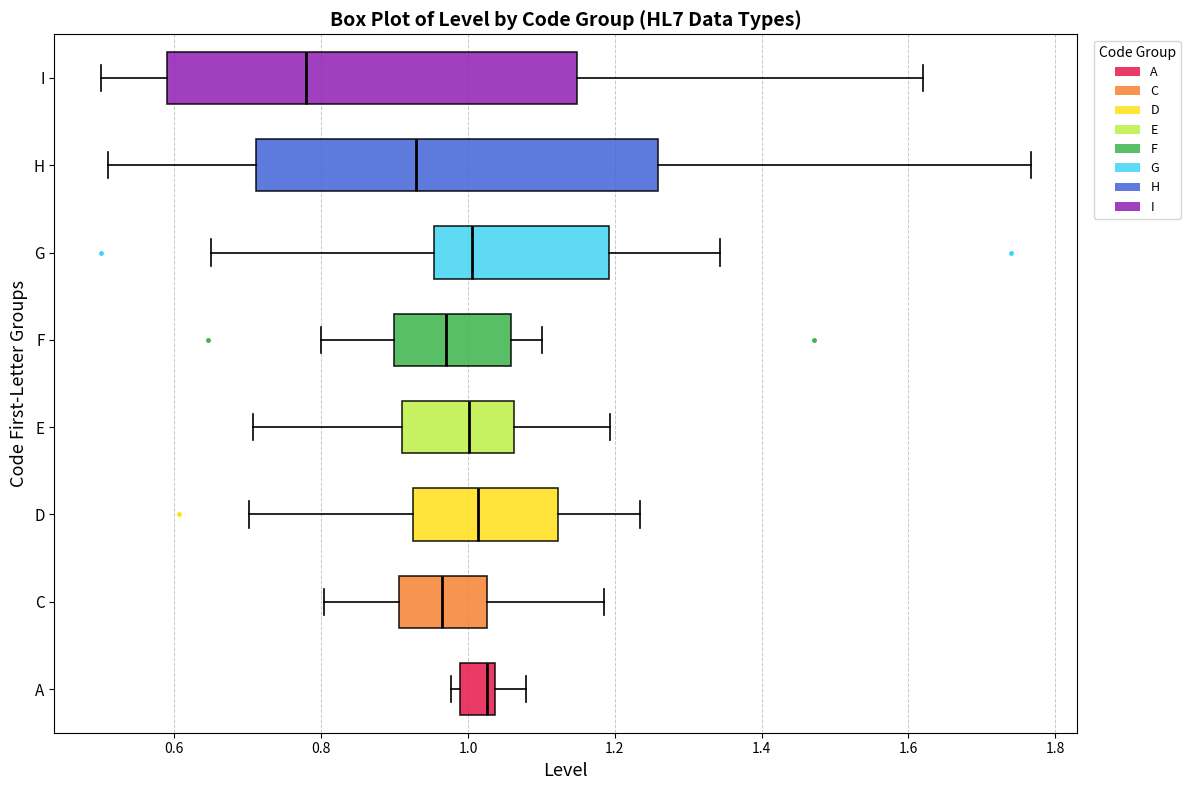

Reading bottom to top, transcribe this box plot: for each box, give where its median line is, the range the box spans, and where its two whiskers end, as read against the x-axis. The values are not printed on the chart, so give them approximately, as read against the axis.

A: median 1.02, box 0.98 to 1.04, whiskers 0.98 (just left of the box's left edge) to 1.08
C: median 0.96, box 0.90 to 1.02, whiskers 0.80 to 1.18
D: median 1.02, box 0.92 to 1.12, whiskers 0.70 to 1.24
E: median 1.00, box 0.92 to 1.06, whiskers 0.70 to 1.20
F: median 0.98, box 0.90 to 1.06, whiskers 0.80 to 1.10
G: median 1.00, box 0.96 to 1.20, whiskers 0.64 to 1.34
H: median 0.92, box 0.72 to 1.26, whiskers 0.50 to 1.76
I: median 0.78, box 0.58 to 1.14, whiskers 0.50 to 1.62